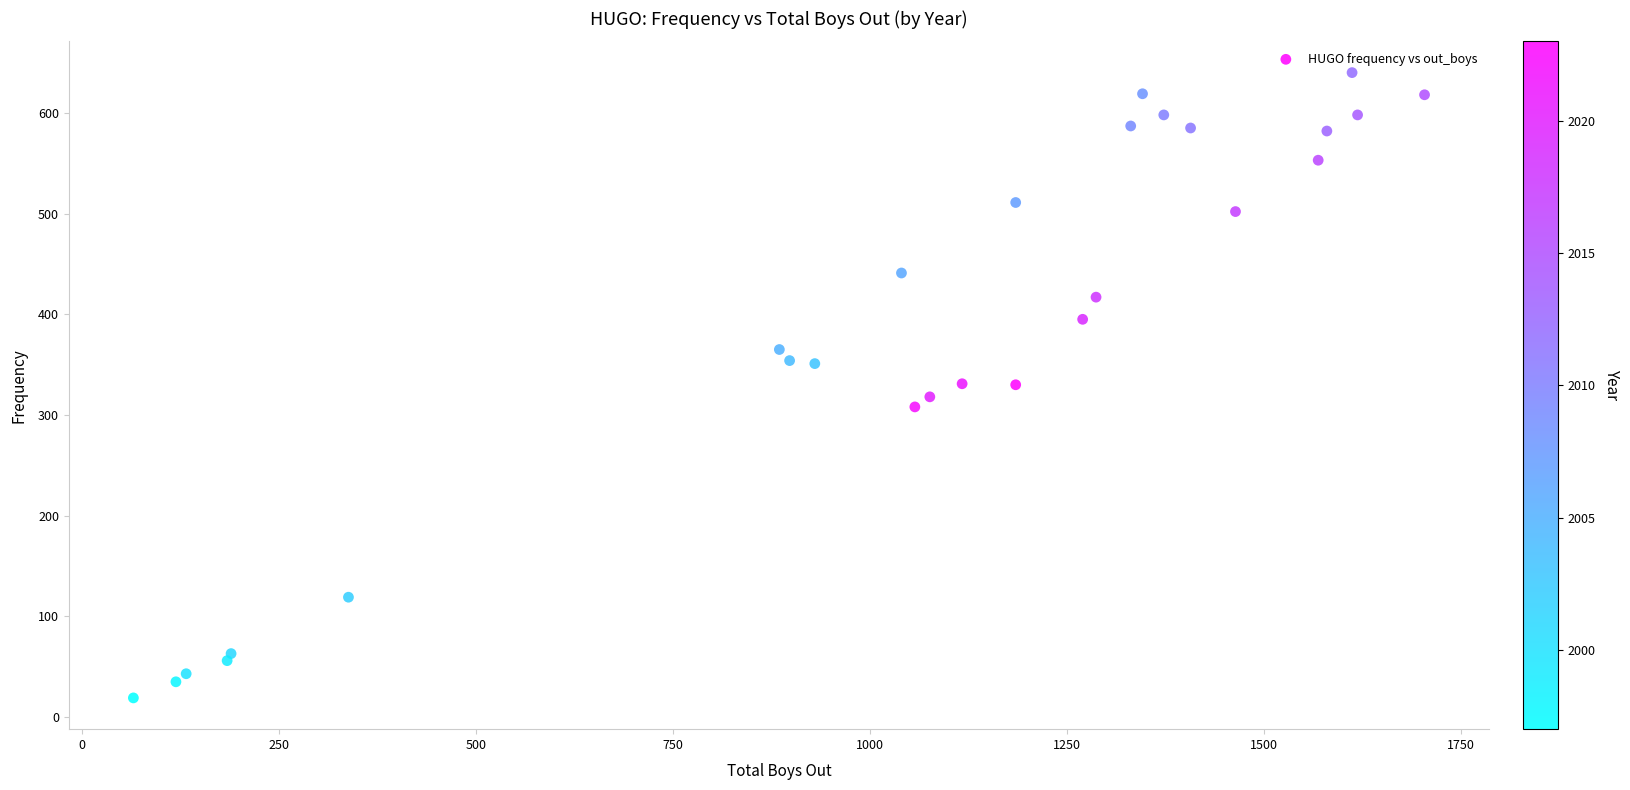

What is the range of Y values (max minus min)?

621